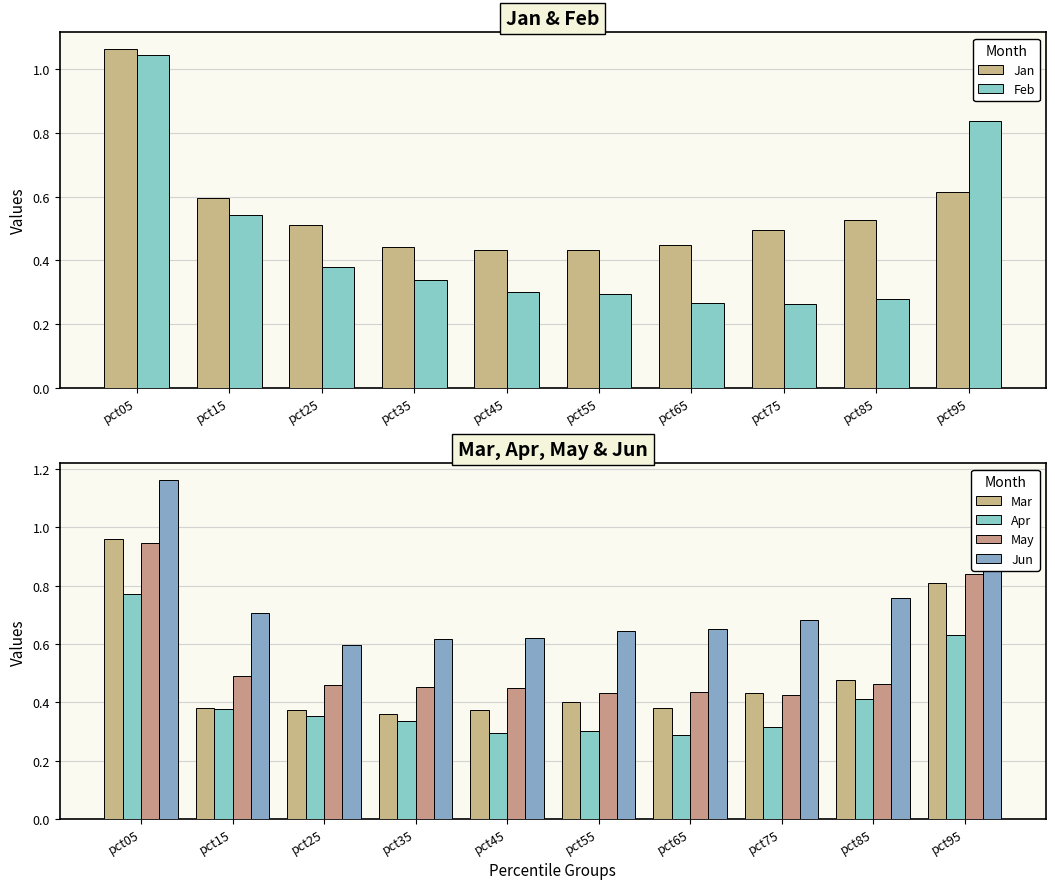

How many Jun values are between 0 and 1?

9